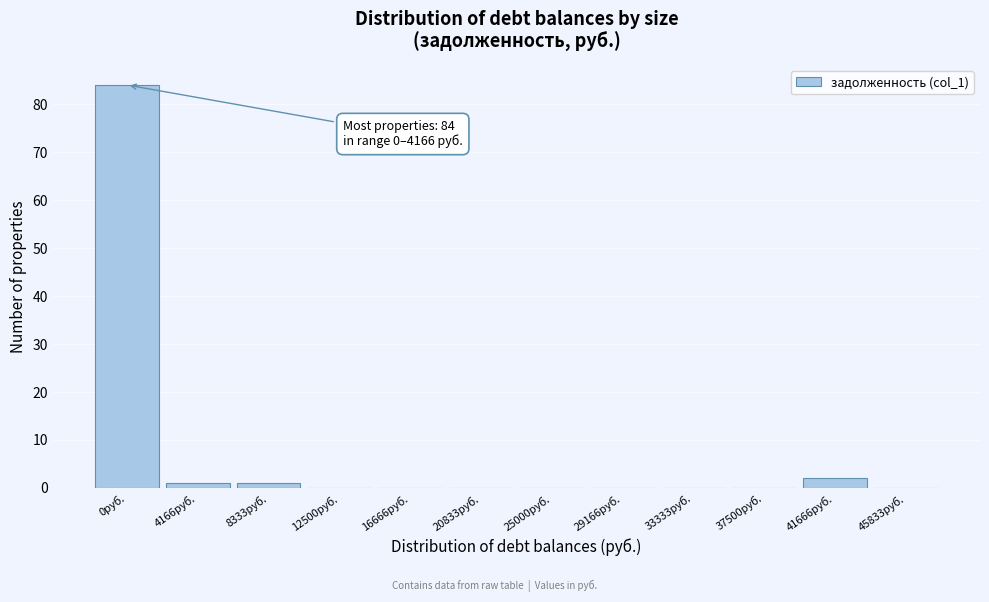

Reading right to left, transcribe all the data shown in this chart.

45833руб.=0	41666руб.=2	37500руб.=0	33333руб.=0	29166руб.=0	25000руб.=0	20833руб.=0	16666руб.=0	12500руб.=0	8333руб.=1	4166руб.=1	0руб.=84